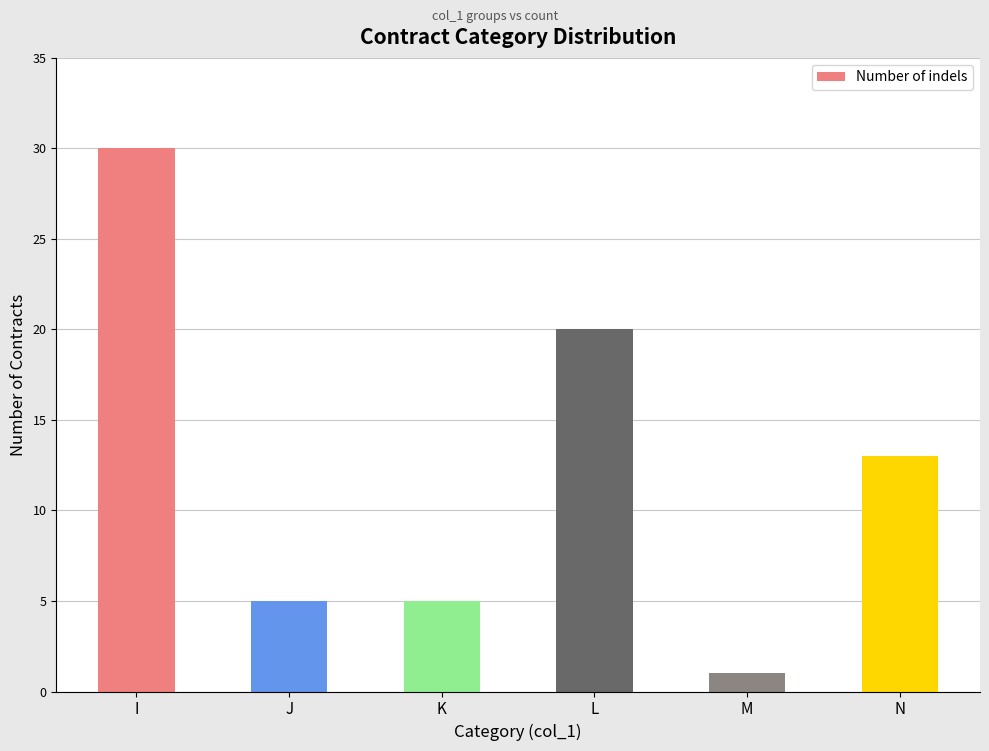

Reading left to right, list all the values displayed in this chart.

30	5	5	20	1	13